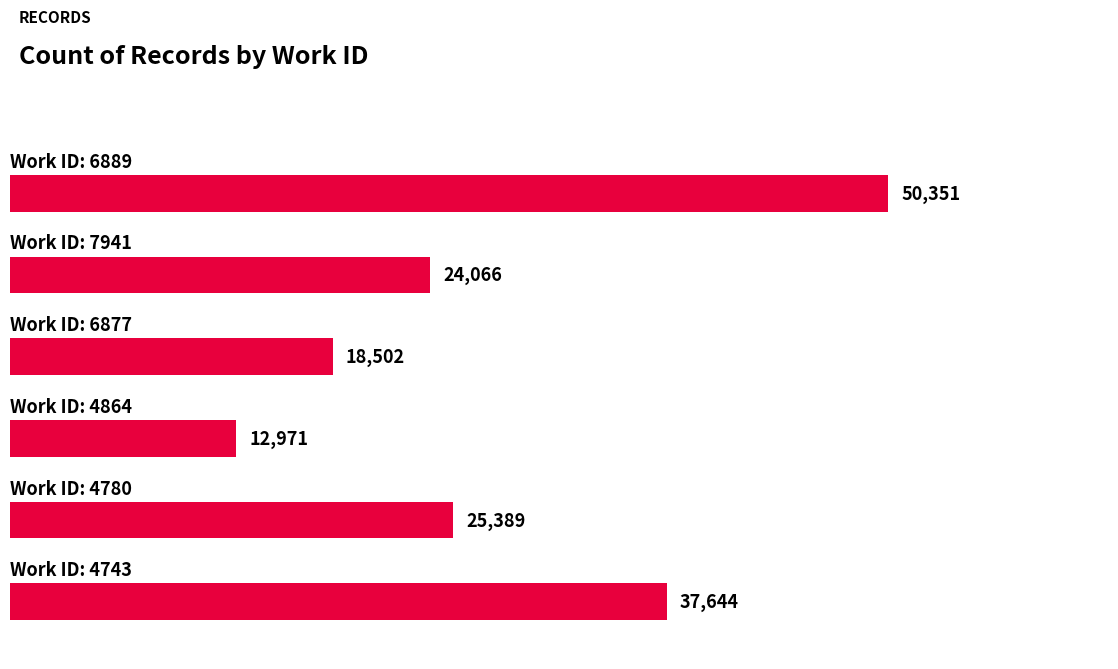

What is the average value?

28154